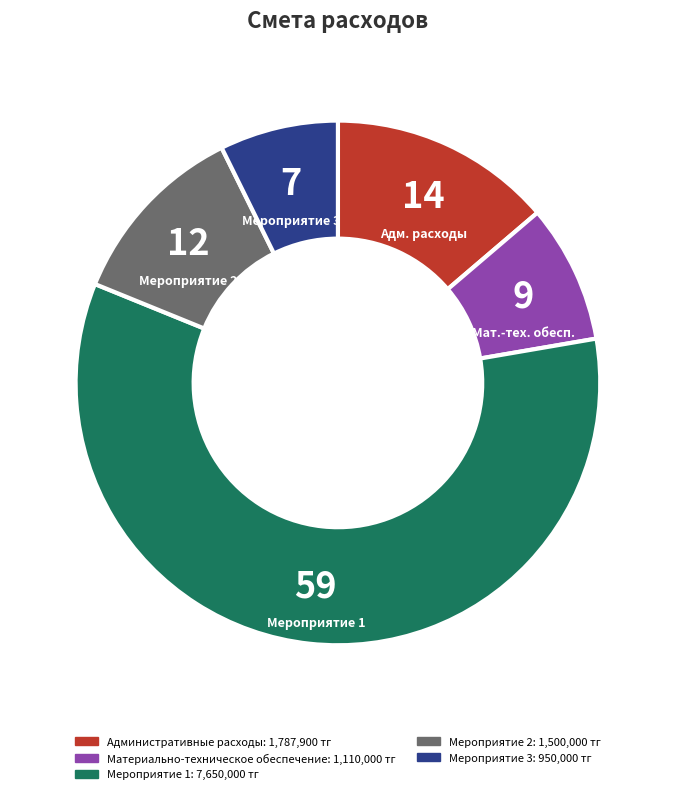

Is there a majority slice in this chart?

Yes